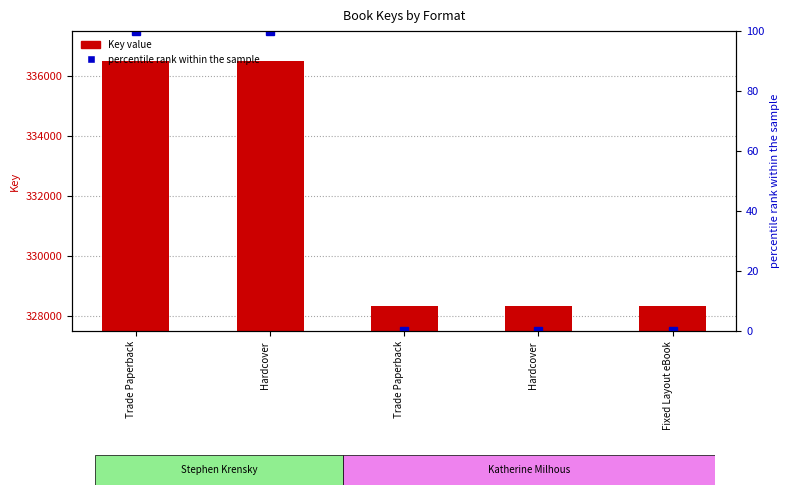

Reading left to right, what are all the values shown in this chart?

Key value: Trade Paperback=336518	Hardcover=336518	Trade Paperback=328331	Hardcover=328331	Fixed Layout eBook=328331
percentile rank within the sample: Trade Paperback=100	Hardcover=100	Trade Paperback=0	Hardcover=0	Fixed Layout eBook=0